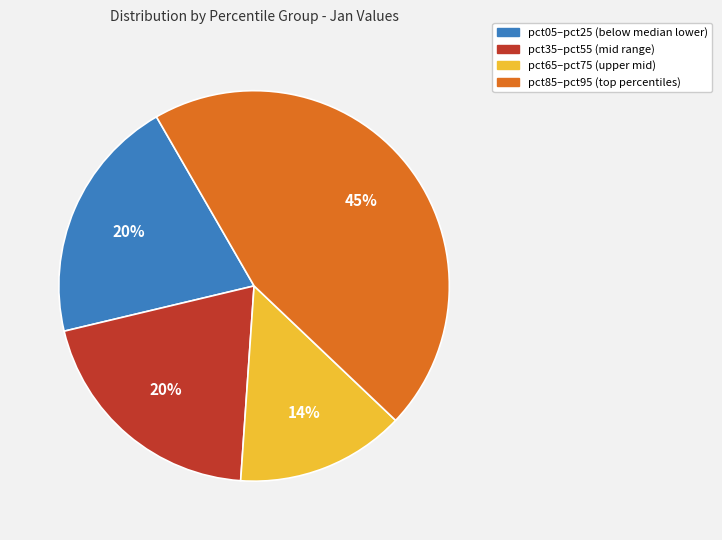

Count the number of slices in the pie.

4